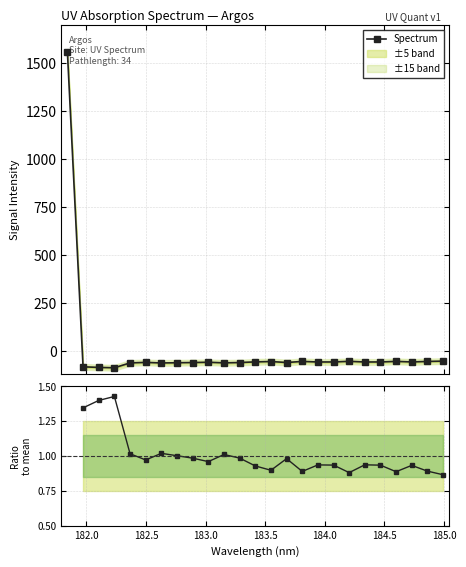

What is the minimum value shown in the chart?

-87.8